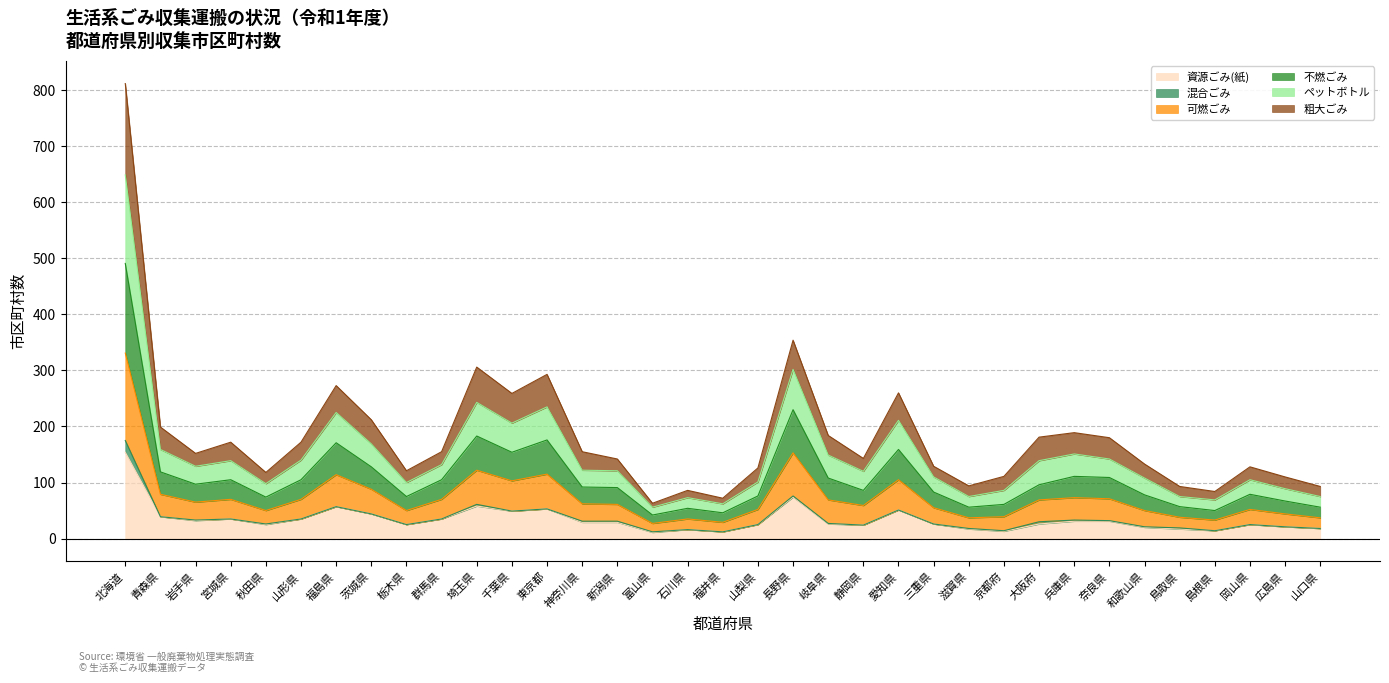

What is the total value across all series at 山形県?

172